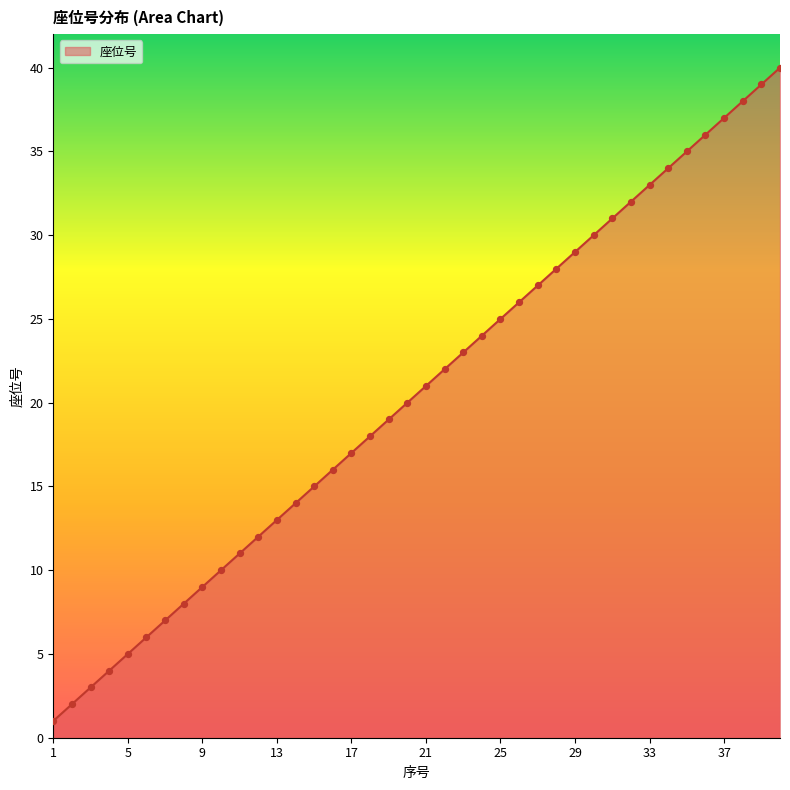

What is the greatest value displayed?

40